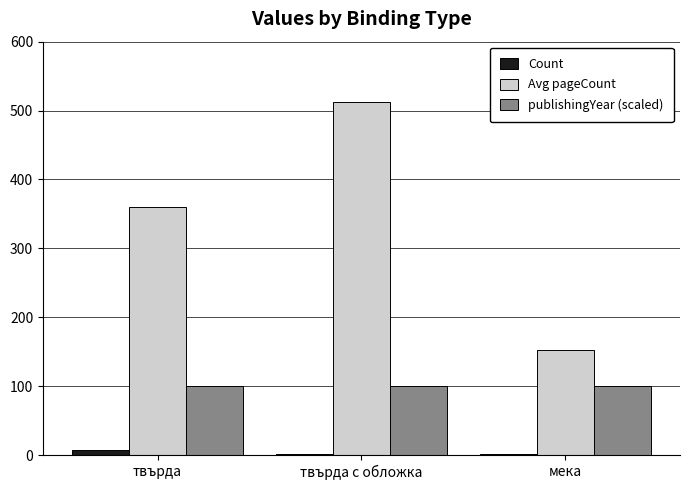

Is it true that Count equals 7 at твърда?

True